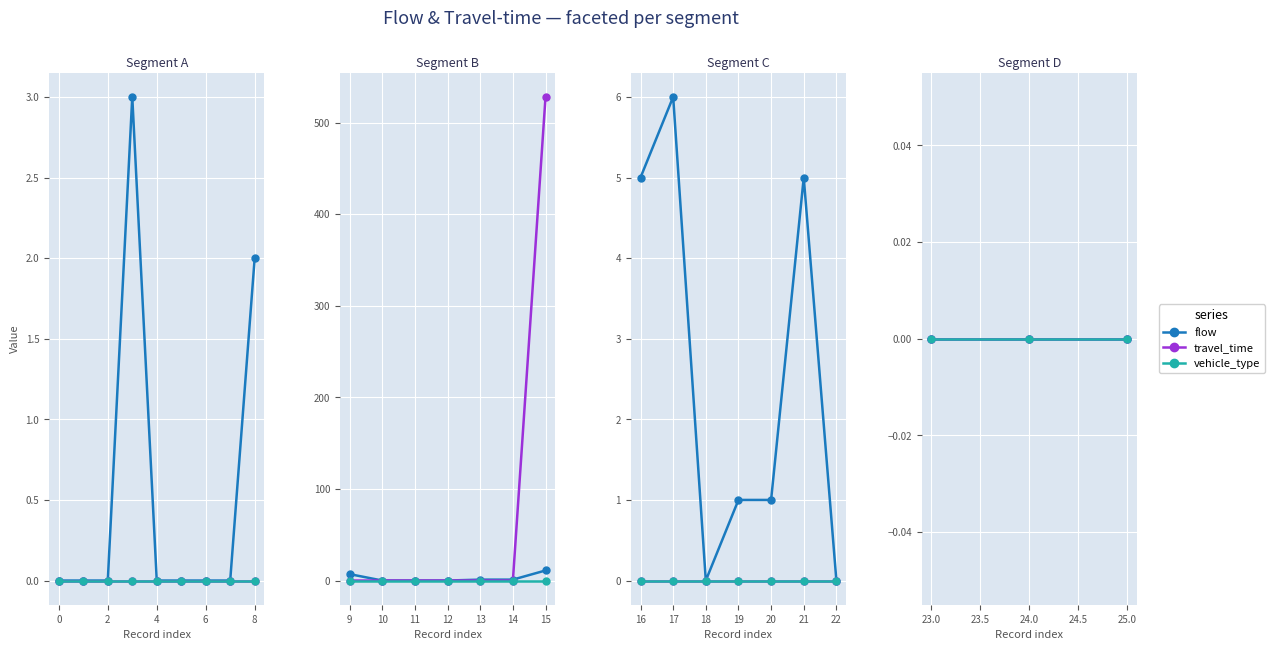

How many lines are shown in the chart?

3